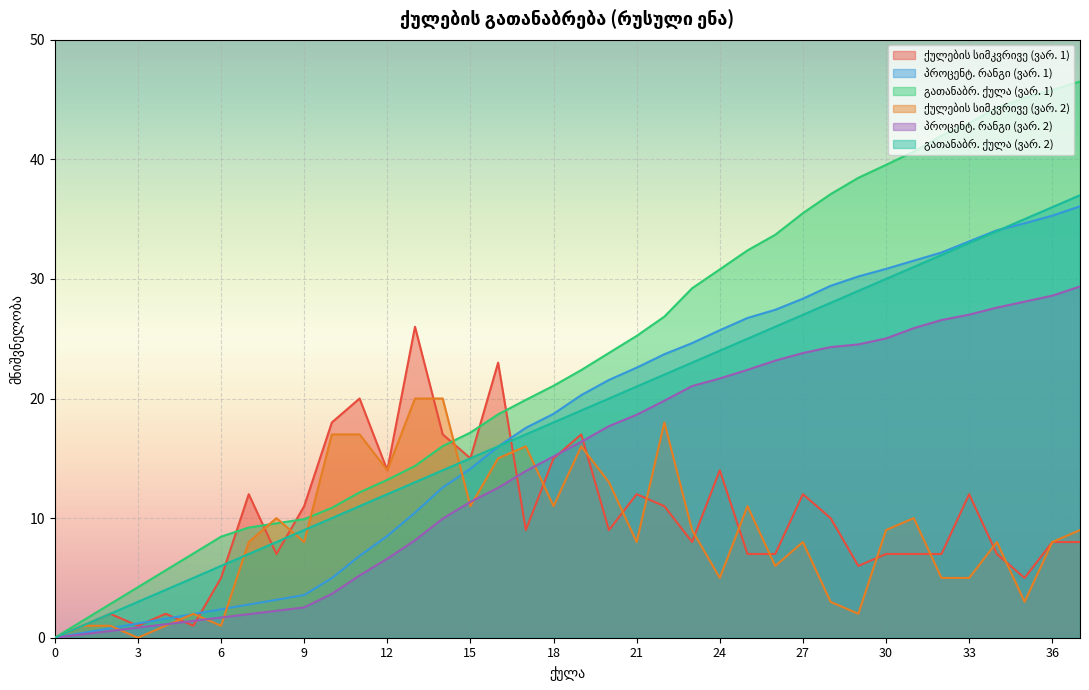

True or false: პროცენტ. რანგი (ვარ. 2) has more than 2 interior local peaks.

False